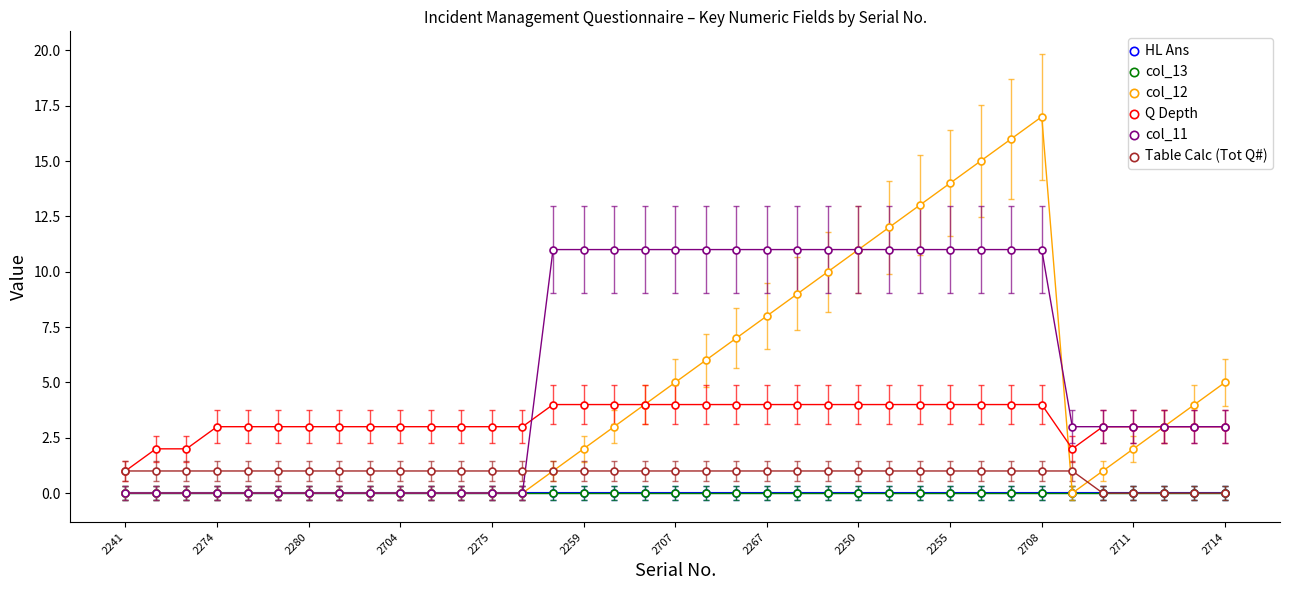

Where is HL Ans nearest to the value 0?

2241